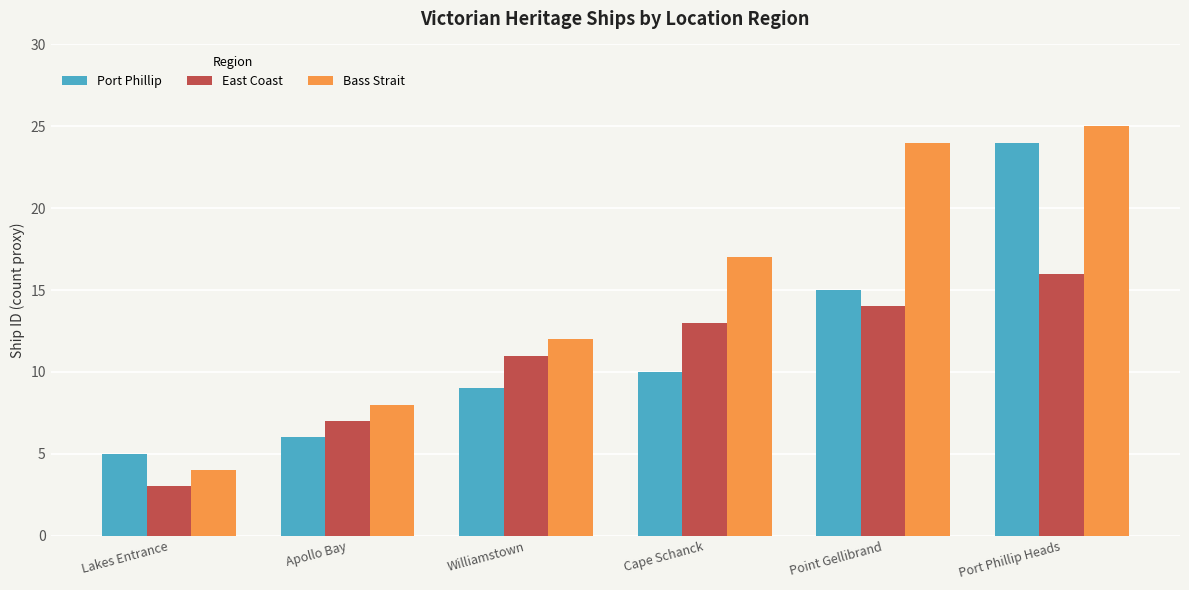

The Port Phillip series shows 6 at Apollo Bay. True or false?

True